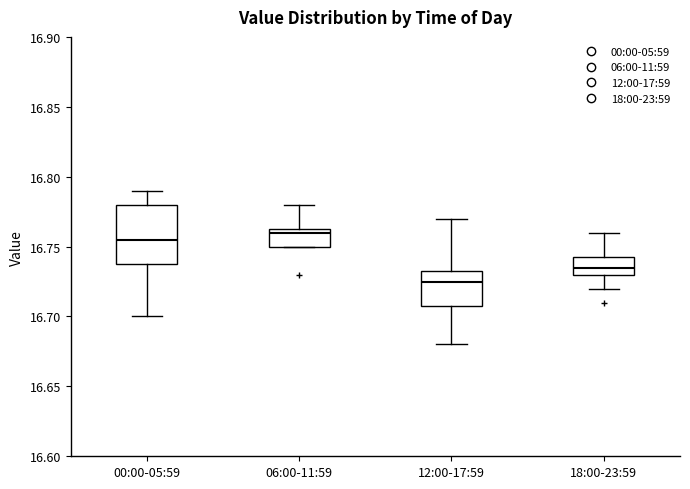

Which box is the tallest, from its lower edge to its upper edge?

00:00-05:59